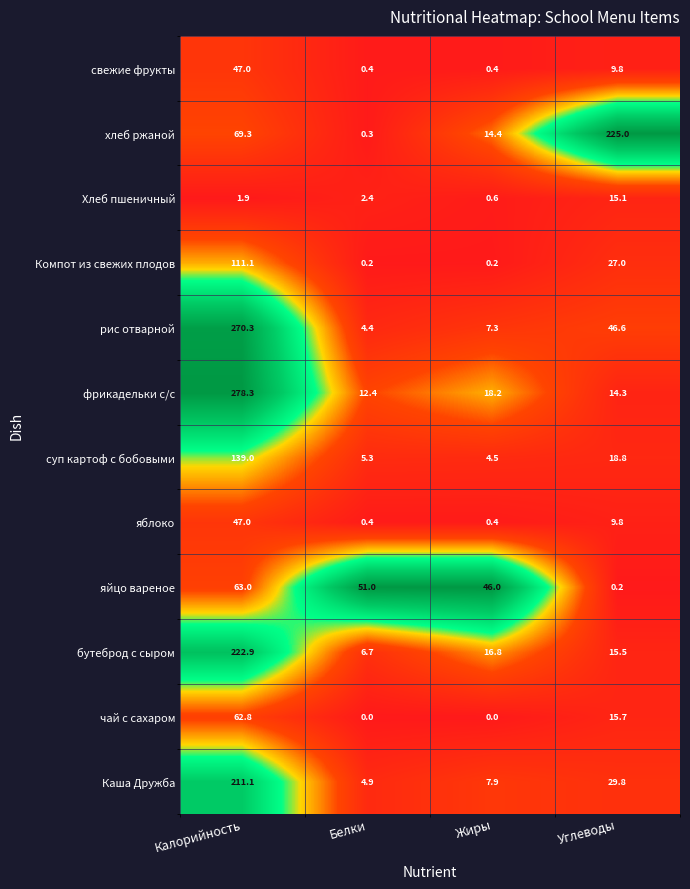

List the labels in order of Хлеб пшеничный value, largest first.

Углеводы, Белки, Калорийность, Жиры